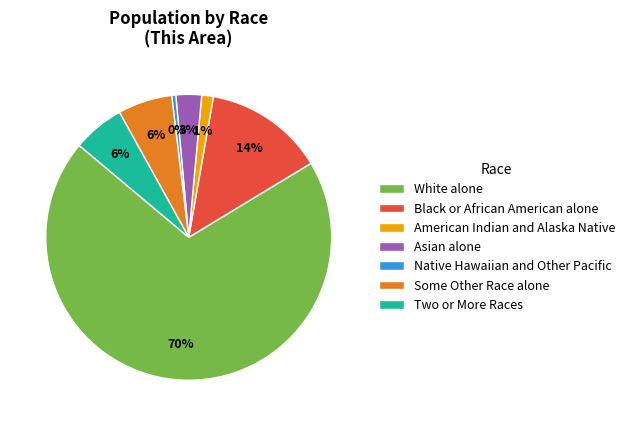

Is it true that White alone is 70% of the pie?

True